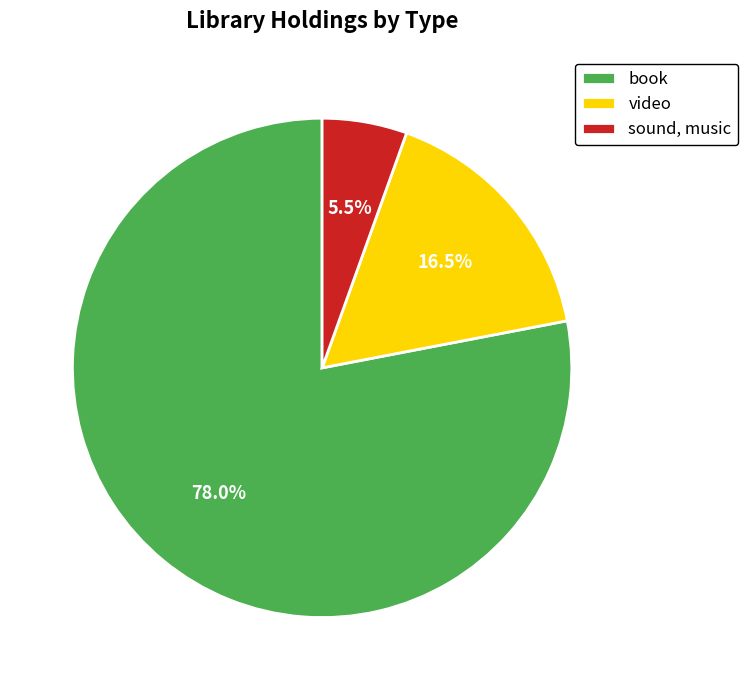

Is there a majority slice in this chart?

Yes